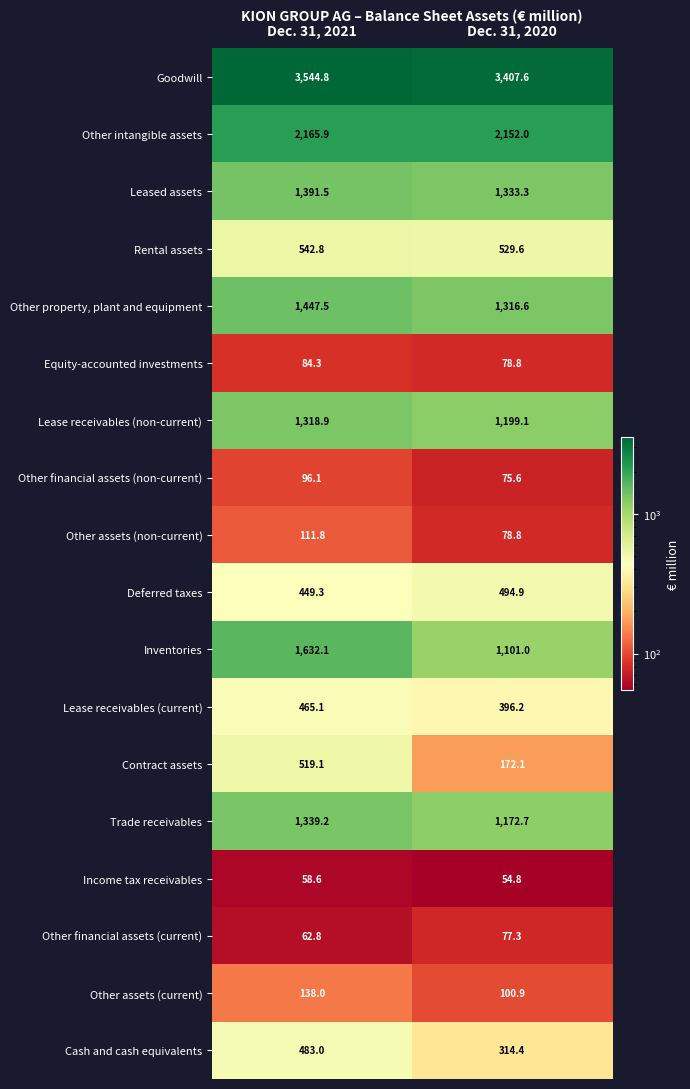

The Equity-accounted investments series shows 26.9 at Dec. 31, 2020. True or false?

False